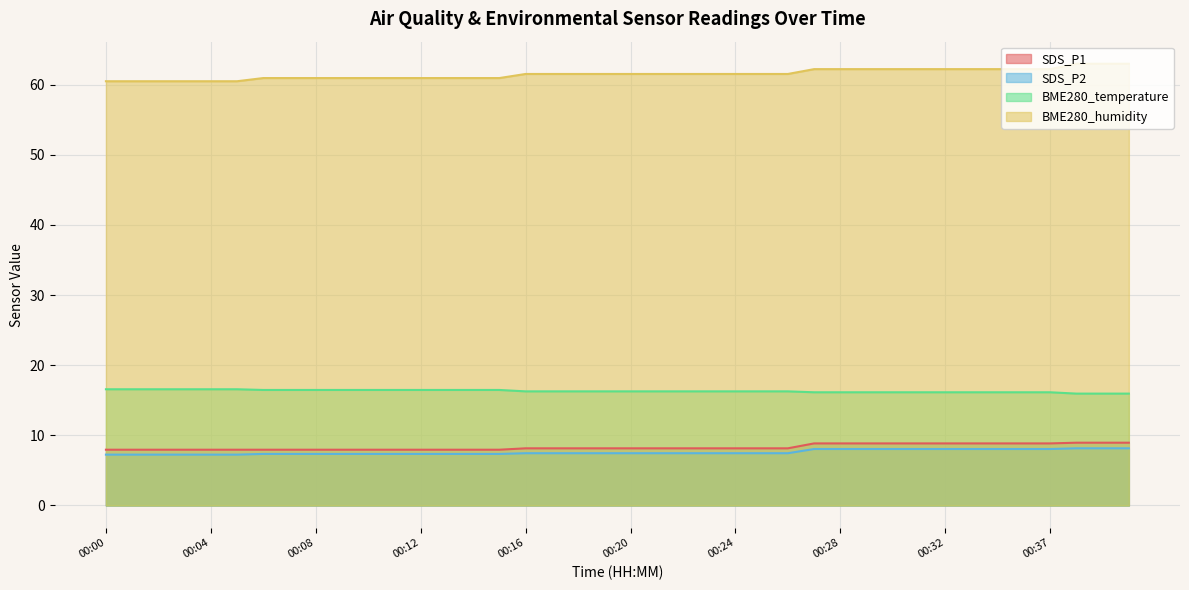

Rank the series at 00:39 from highest to lowest value.

BME280_humidity, BME280_temperature, SDS_P1, SDS_P2